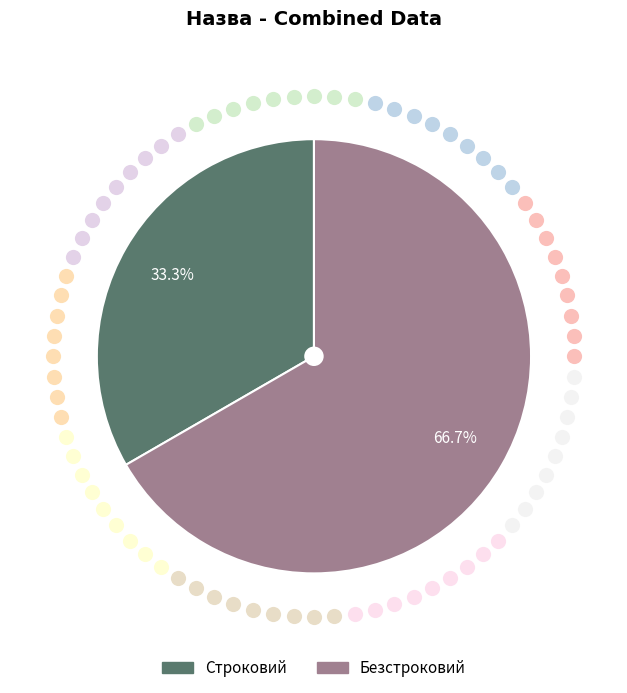

Is it true that Строковий is 33% of the pie?

True